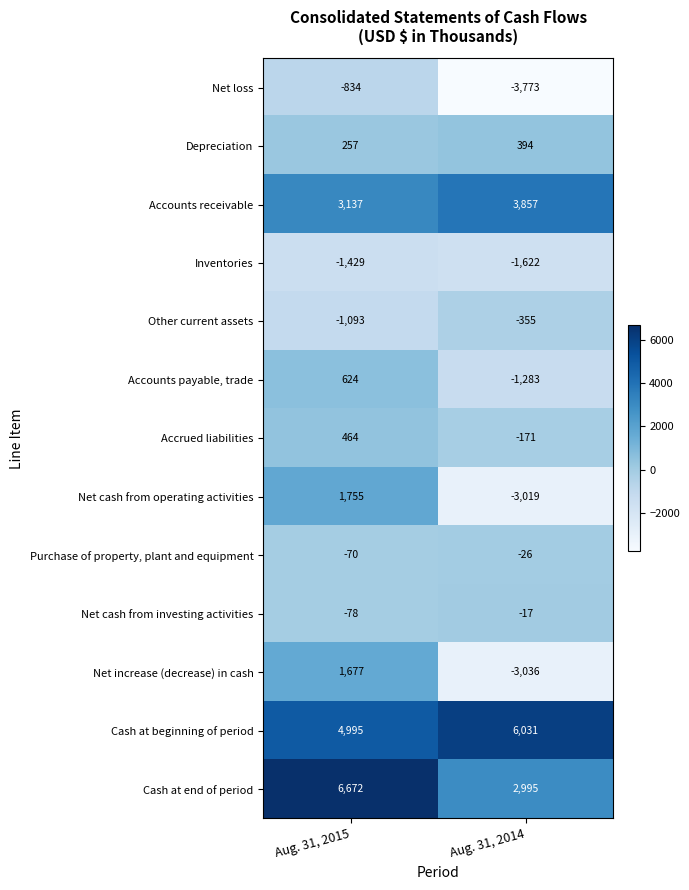

Reading left to right, what are all the values shown in this chart?

Net loss: Aug. 31, 2015=-834	Aug. 31, 2014=-3773
Depreciation: Aug. 31, 2015=257	Aug. 31, 2014=394
Accounts receivable: Aug. 31, 2015=3137	Aug. 31, 2014=3857
Inventories: Aug. 31, 2015=-1429	Aug. 31, 2014=-1622
Other current assets: Aug. 31, 2015=-1093	Aug. 31, 2014=-355
Accounts payable, trade: Aug. 31, 2015=624	Aug. 31, 2014=-1283
Accrued liabilities: Aug. 31, 2015=464	Aug. 31, 2014=-171
Net cash from operating activities: Aug. 31, 2015=1755	Aug. 31, 2014=-3019
Purchase of property, plant and equipment: Aug. 31, 2015=-70	Aug. 31, 2014=-26
Net cash from investing activities: Aug. 31, 2015=-78	Aug. 31, 2014=-17
Net increase (decrease) in cash: Aug. 31, 2015=1677	Aug. 31, 2014=-3036
Cash at beginning of period: Aug. 31, 2015=4995	Aug. 31, 2014=6031
Cash at end of period: Aug. 31, 2015=6672	Aug. 31, 2014=2995